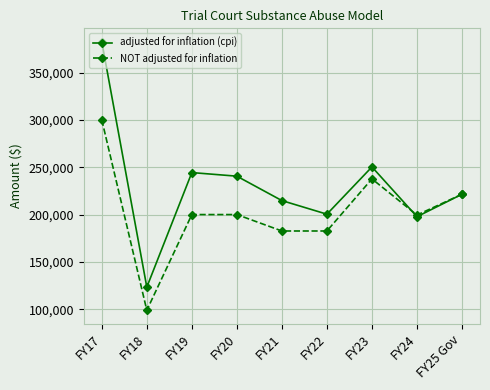

Read the adjusted for inflation (cpi) value at FY20, to the nearest 50.

240550